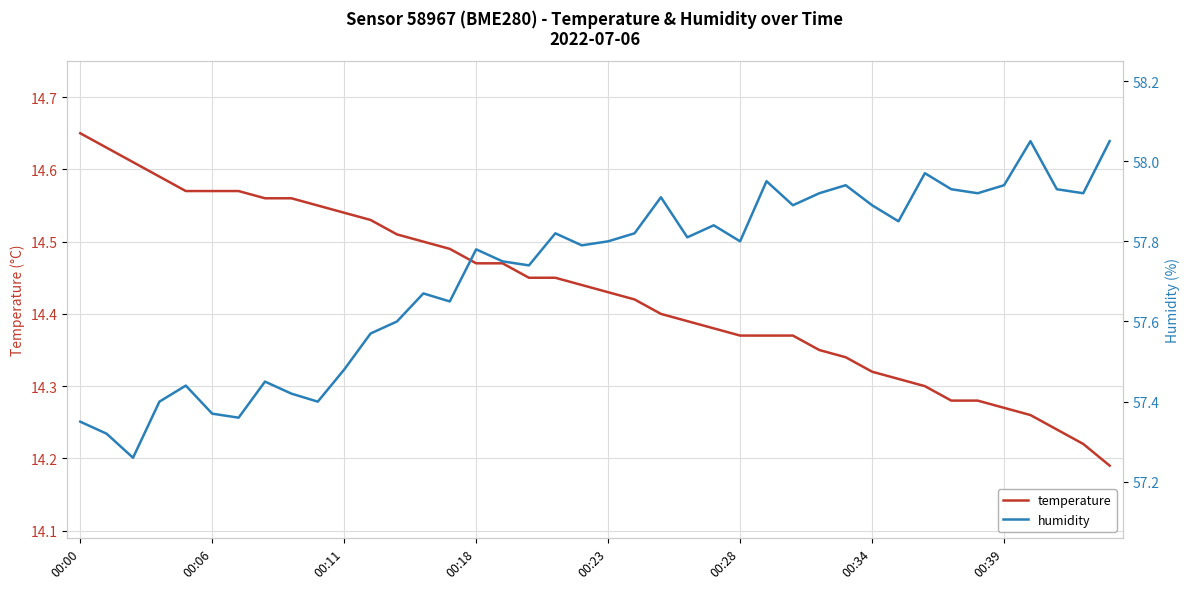

True or false: temperature and humidity intersect in this chart.

False